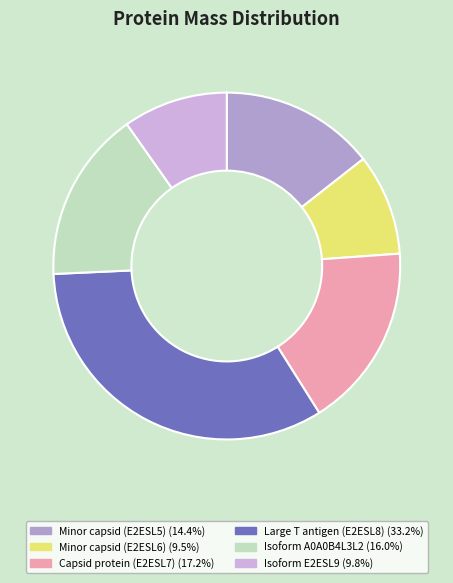

Approximately how many times larger is the value at Isoform A0A0B4L3L2 compared to Isoform E2ESL9?

1.6